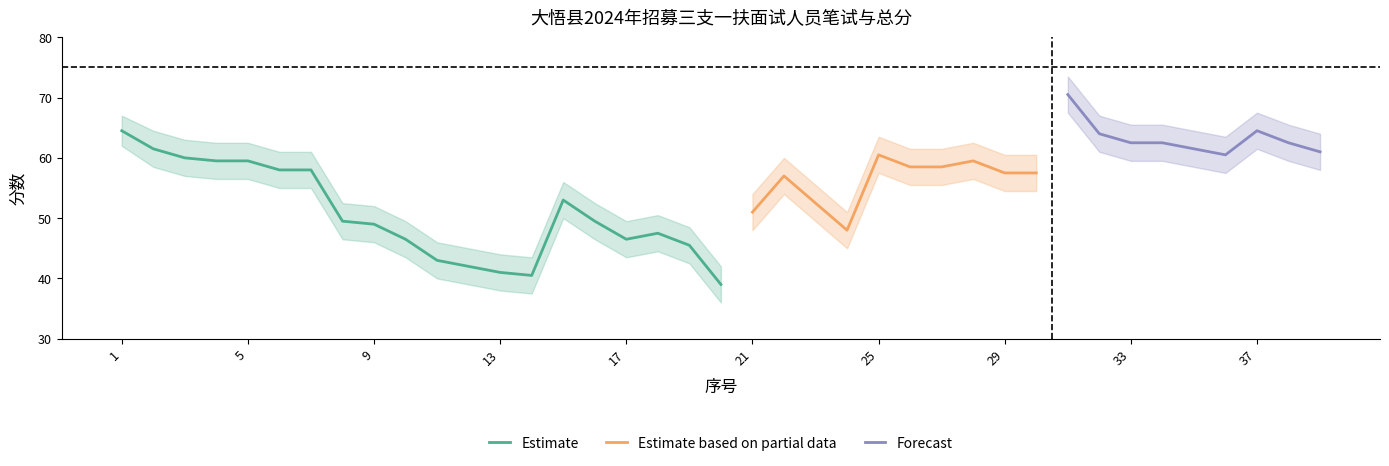

What is the maximum value for Estimate?

64.5